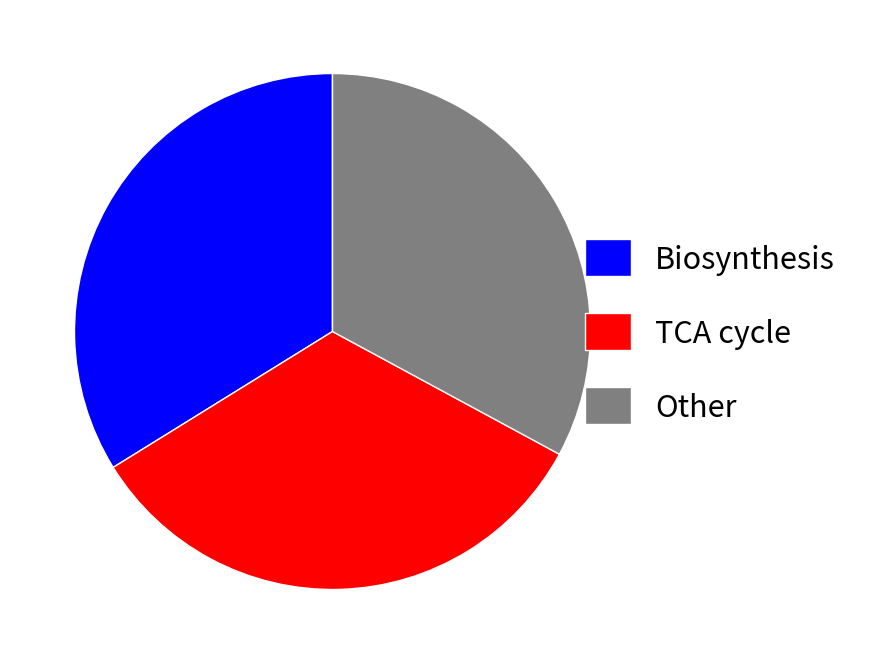

Which has a higher value, Other or Biosynthesis?

Biosynthesis